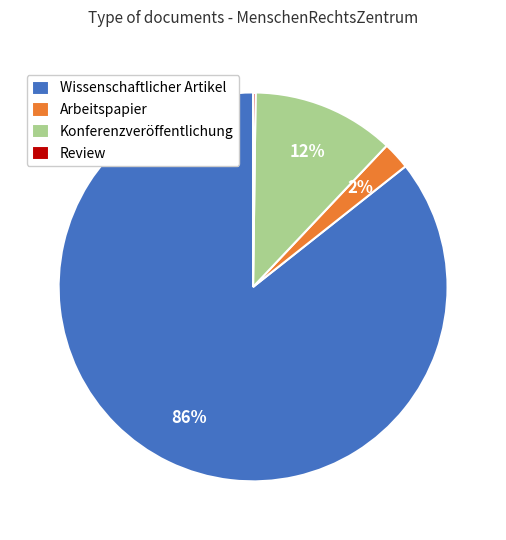

To the nearest percent, what is the average slice percentage?

25%